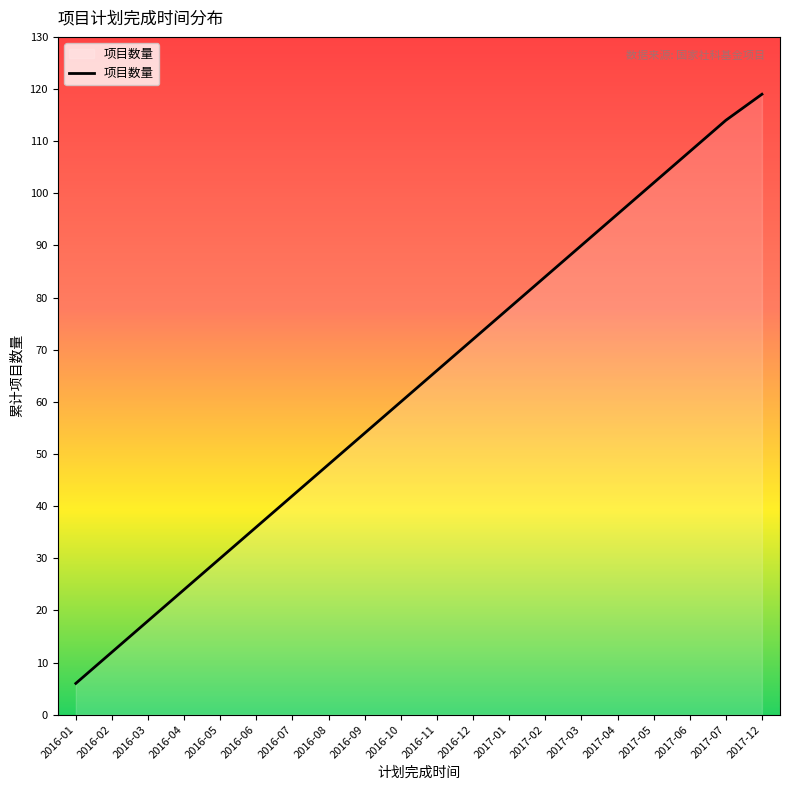

What is the sum of the values at 2016-08 and 2017-04?

144